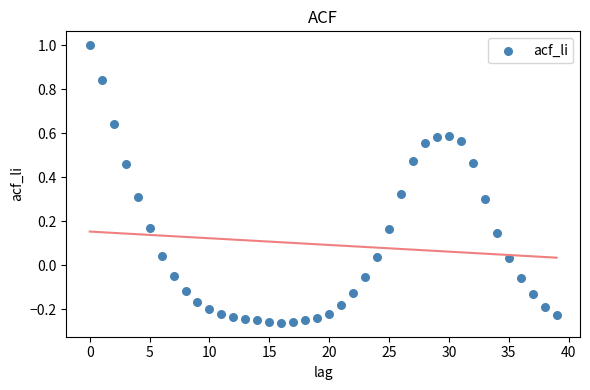

What is the range of Y values (max minus min)?

1.3